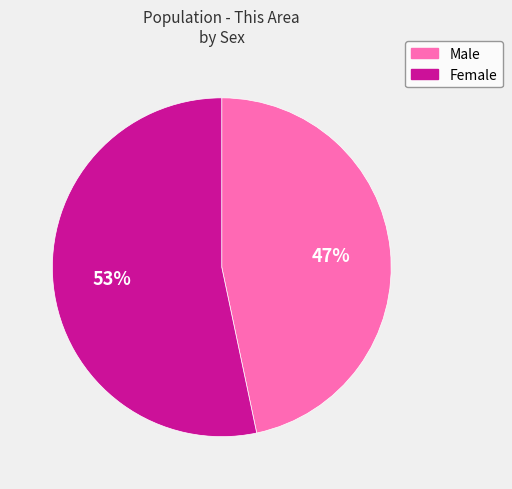

Which slice is the largest?

Female